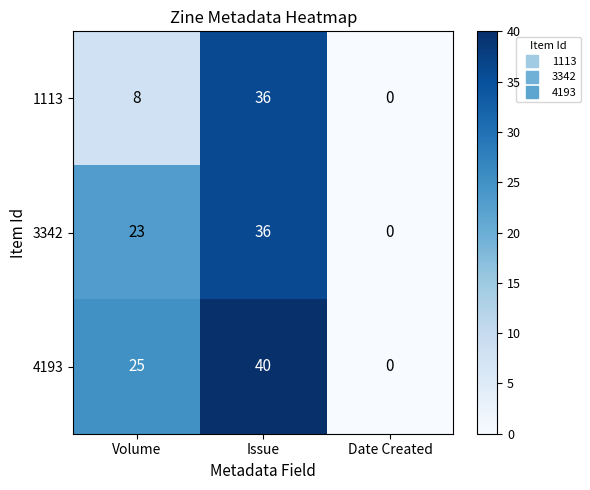

Which category has the lowest value across all series?

Date Created